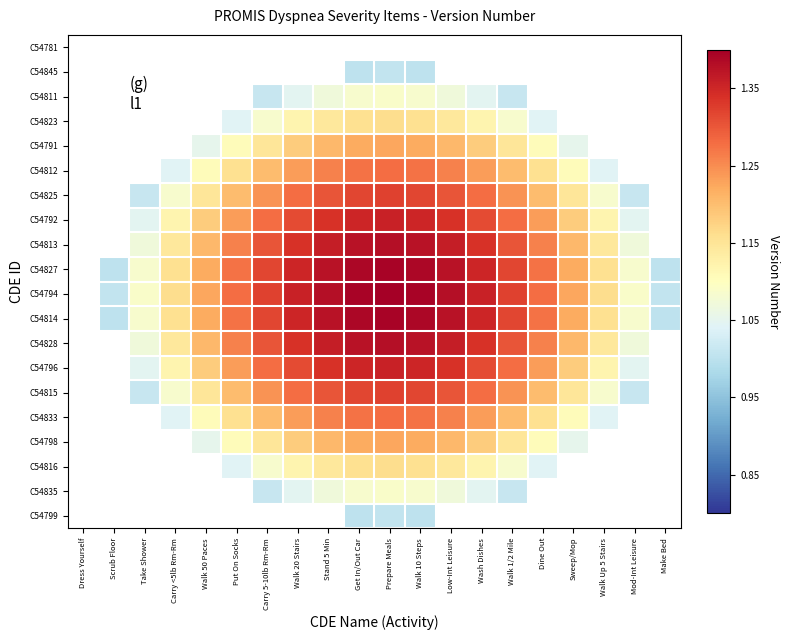

Count the C54825 values in the range 1 to 2.

17